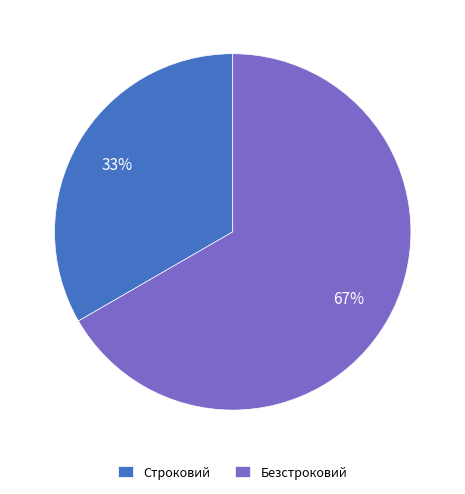

Rank the categories by value from highest to lowest.

Безстроковий, Строковий